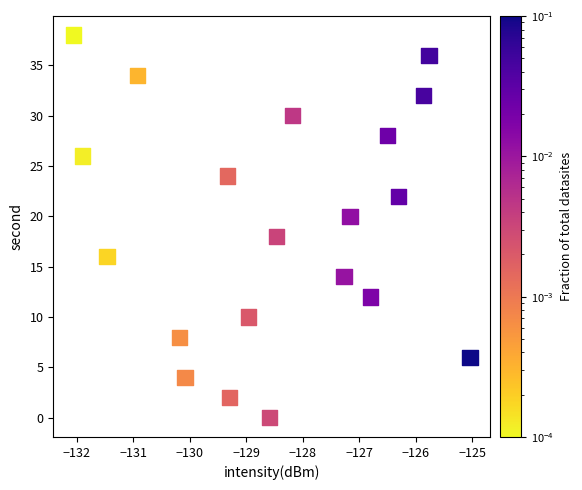

What is the range of Y values (max minus min)?

38